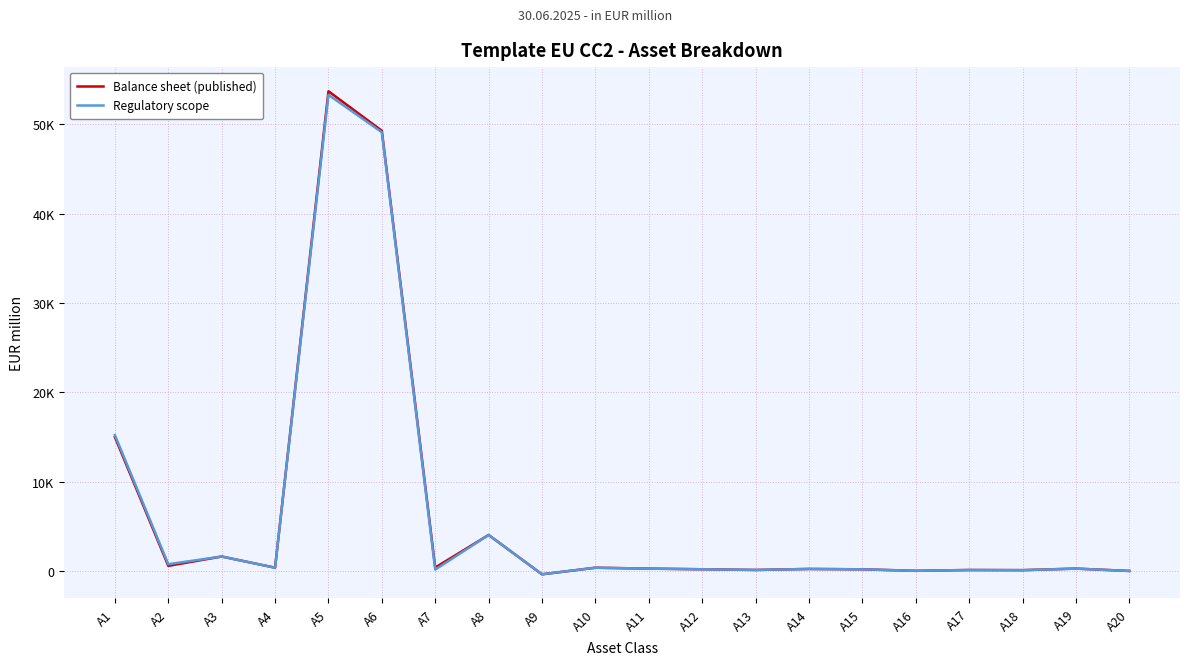

What is the sum of the Regulatory scope values at A17 and A8?

4145